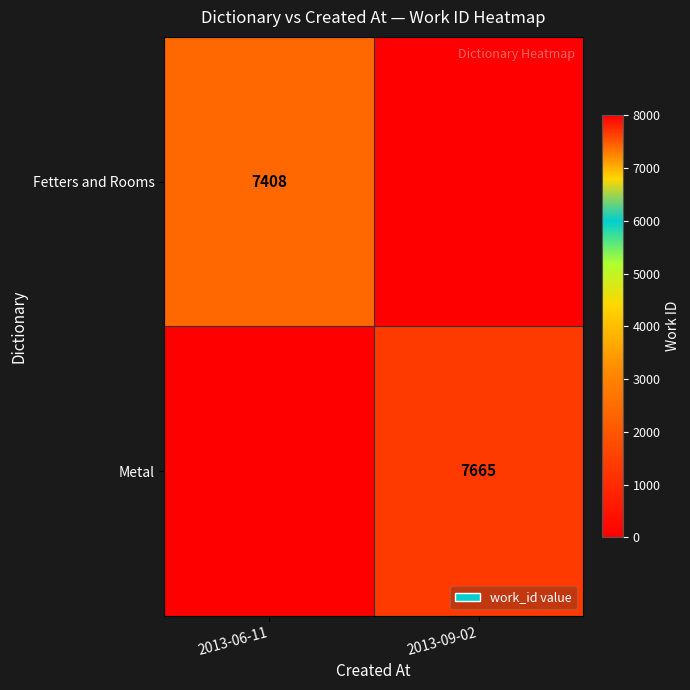

Is the value of Metal at 2013-09-02 greater than the value of Fetters and Rooms at 2013-06-11?

Yes